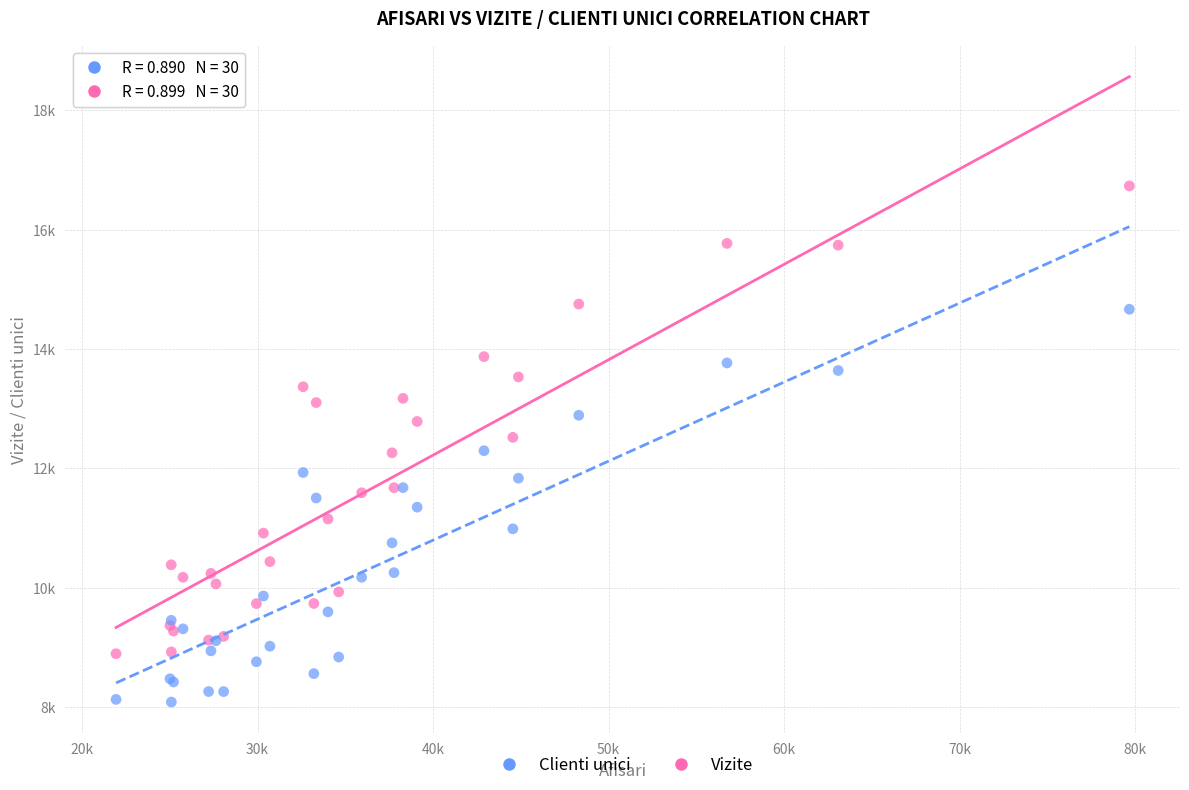

Which series reaches the minimum Y coordinate?

Clienti unici